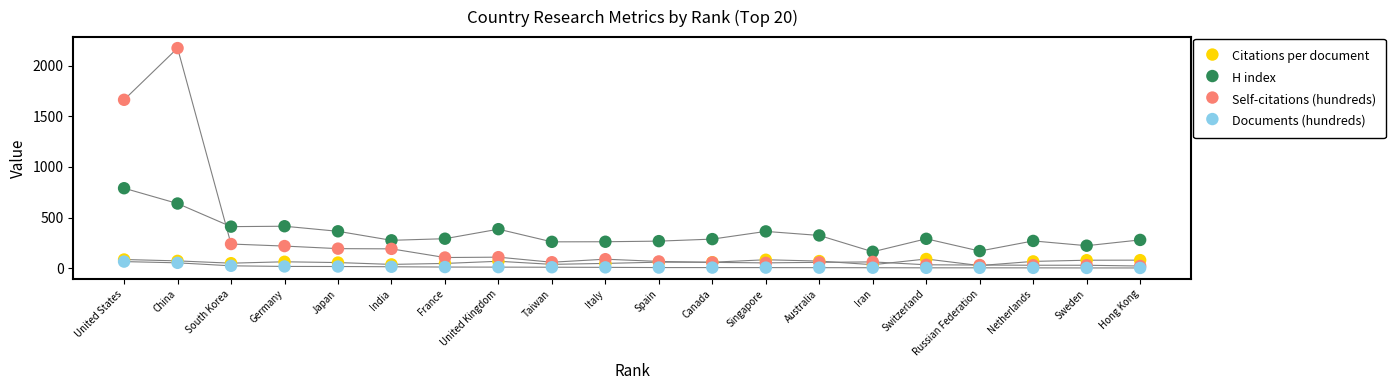

What are all the series names shown in the legend?

Citations per document, H index, Self-citations (hundreds), Documents (hundreds)